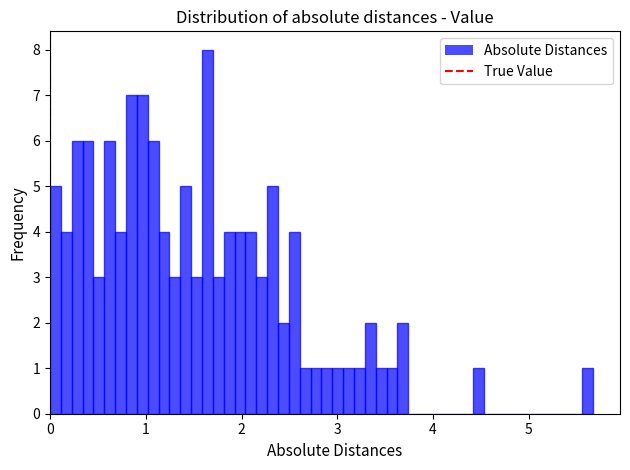

Around what value on the x-axis is the tallest bar? Give the approximate position of its centre, as read against the axis.

1.6